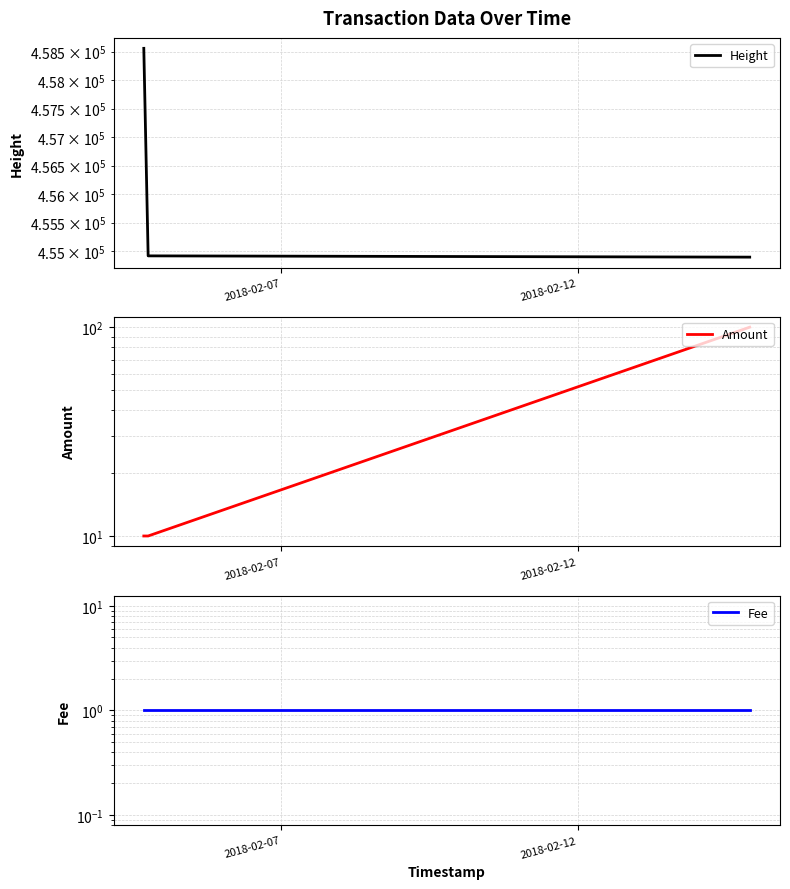

True or false: Height has a value of 229070 at 2018-02-07.

False